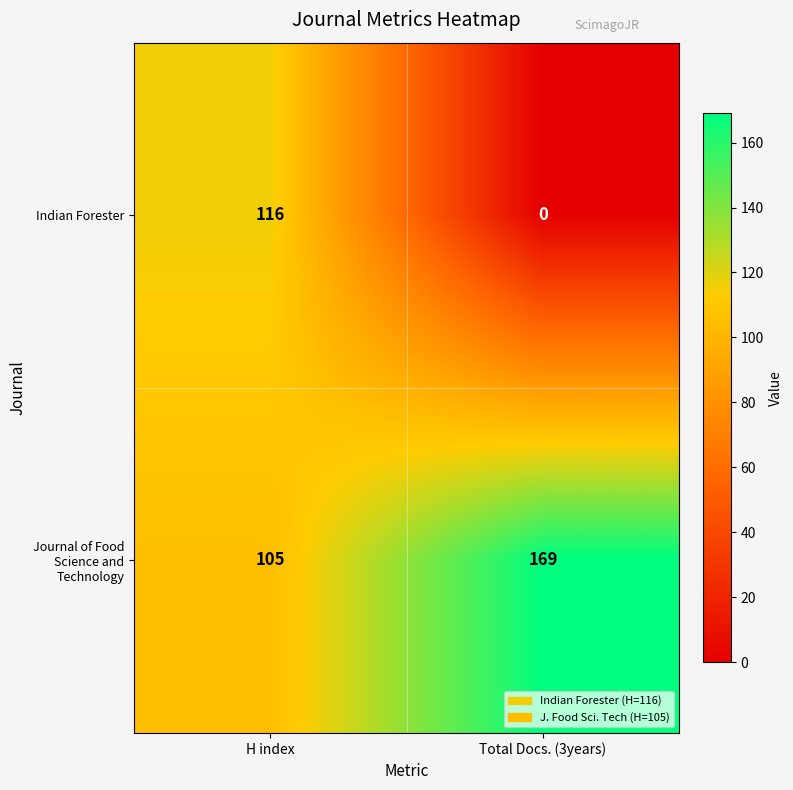

Which series changed the most between H index and Total Docs. (3years)?

Indian Forester